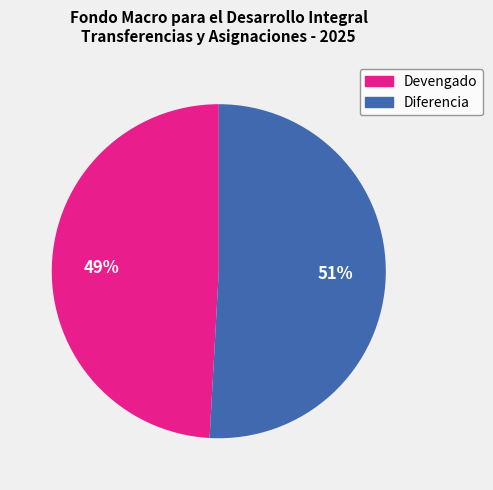

Does Diferencia represent more than half of the total?

Yes